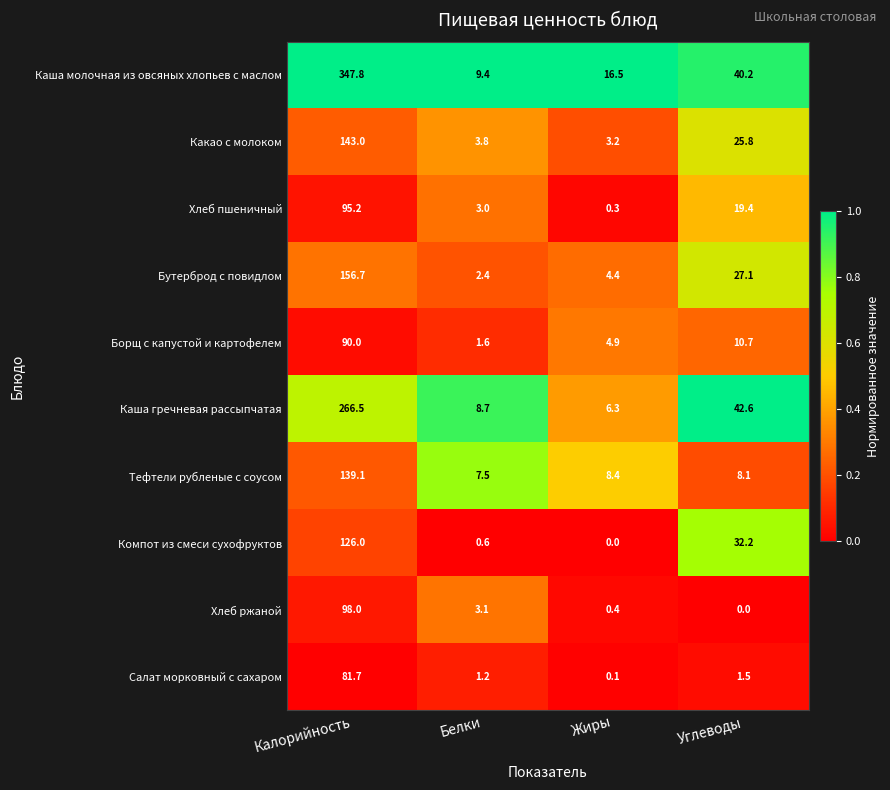

Rank the series by their maximum value, from lowest to highest.

Салат морковный с сахаром, Борщ с капустой и картофелем, Хлеб пшеничный, Хлеб ржаной, Компот из смеси сухофруктов, Тефтели рубленые с соусом, Какао с молоком, Бутерброд с повидлом, Каша гречневая рассыпчатая, Каша молочная из овсяных хлопьев с маслом